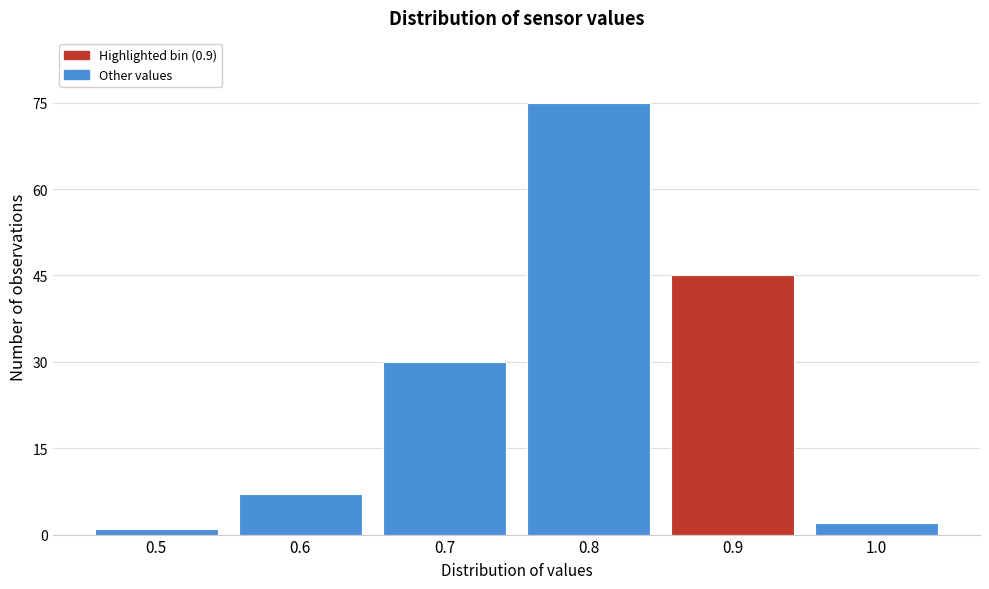

Reading left to right, list every bar in this chart as the range it spans on the x-axis followed by its height. The values are not printed on the chart, so give them approximately, as read against the axis.

0.45 to 0.55: under 2
0.55 to 0.65: 8
0.65 to 0.75: 30
0.75 to 0.85: 76
0.85 to 0.95: 46
0.95 to 1.05: 2